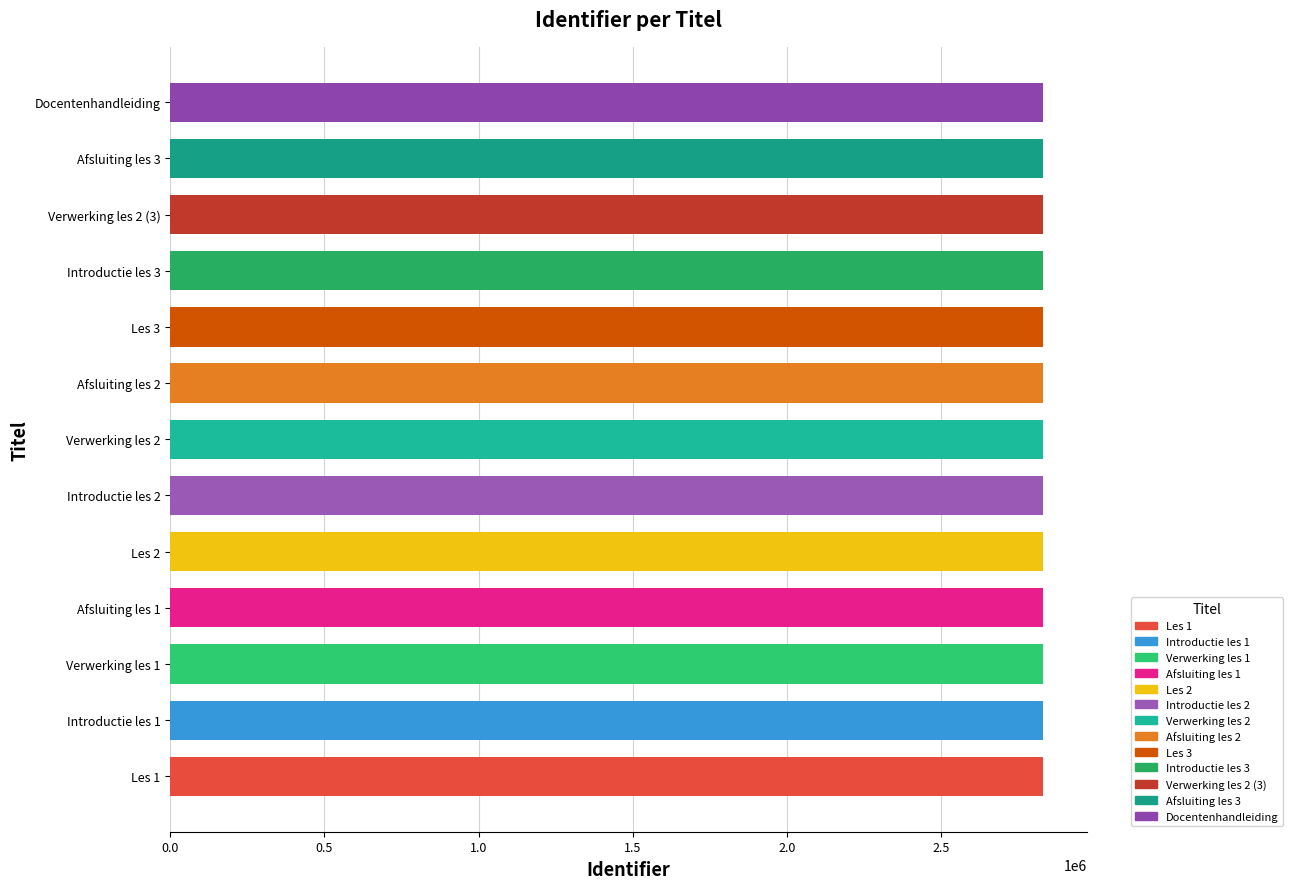

Is it true that the value at Docentenhandleiding is 1849643?

False